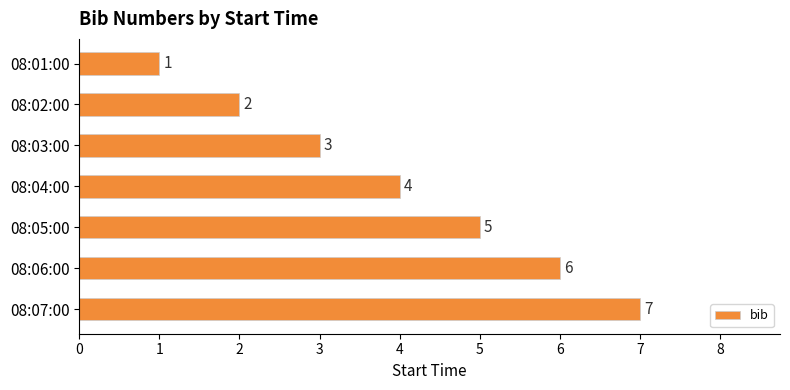

At which label is the value closest to 4?

08:04:00